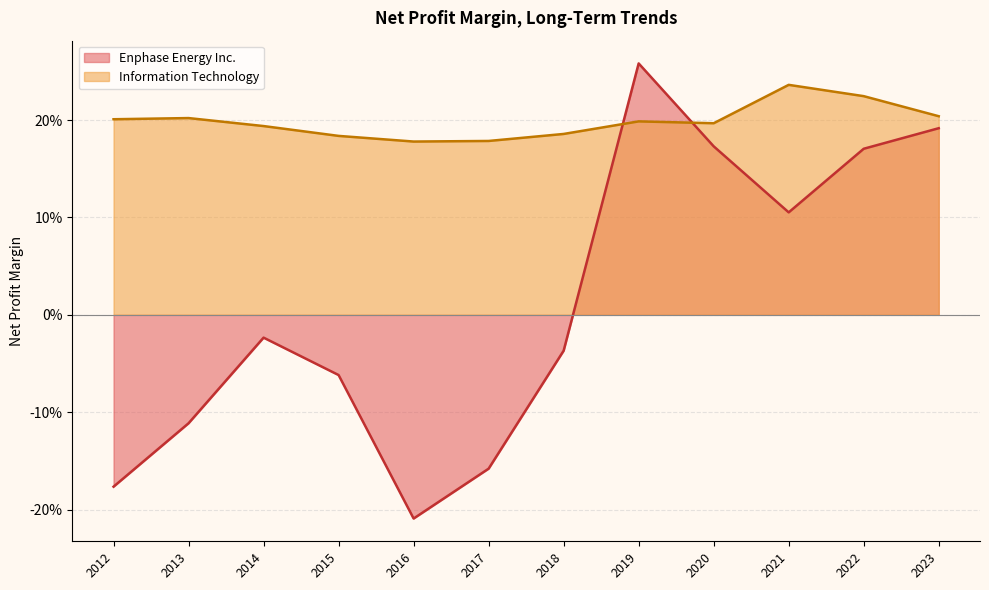

Which series has the largest range (max minus min)?

Enphase Energy Inc.